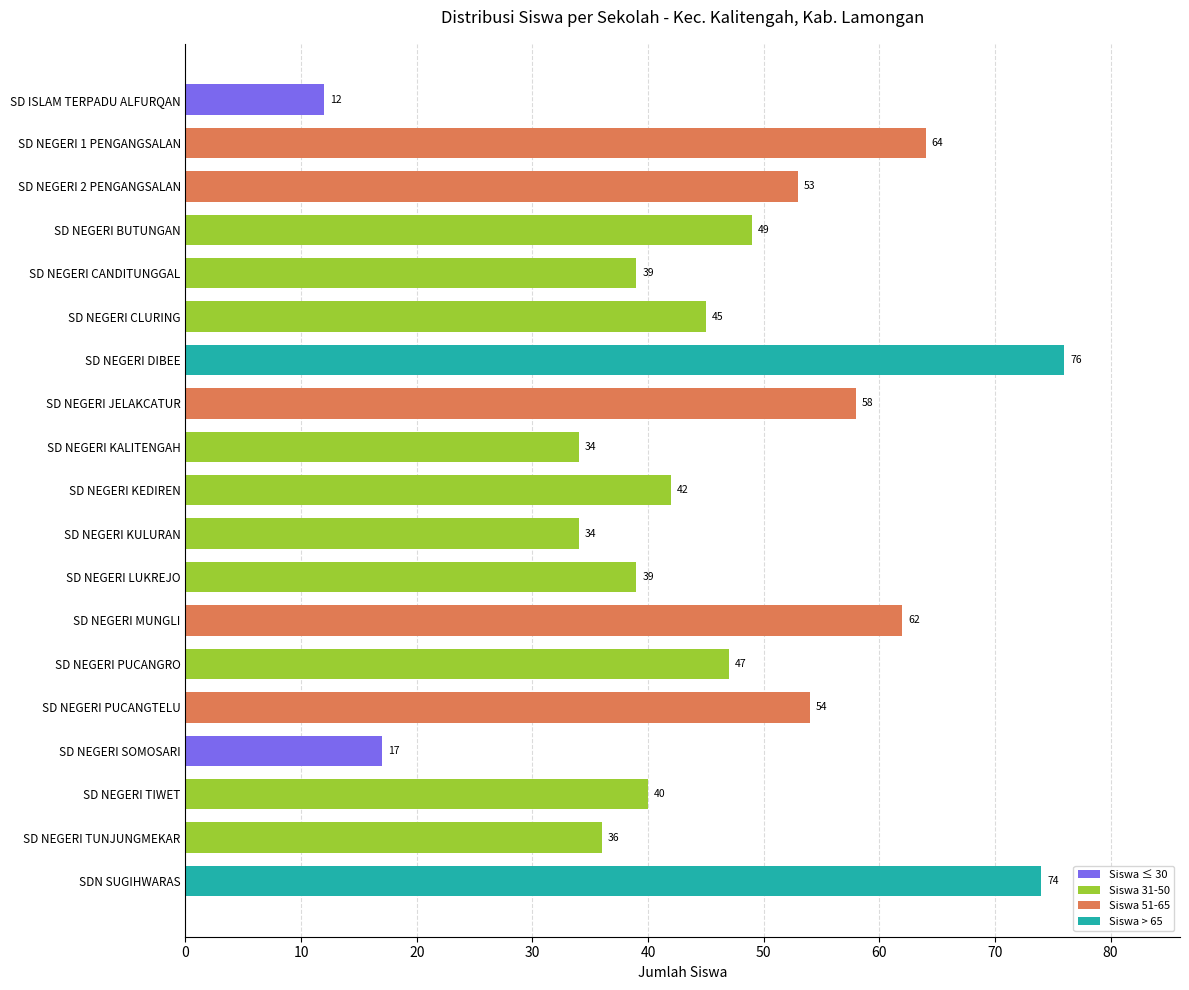

How many categories are shown in the chart?

19